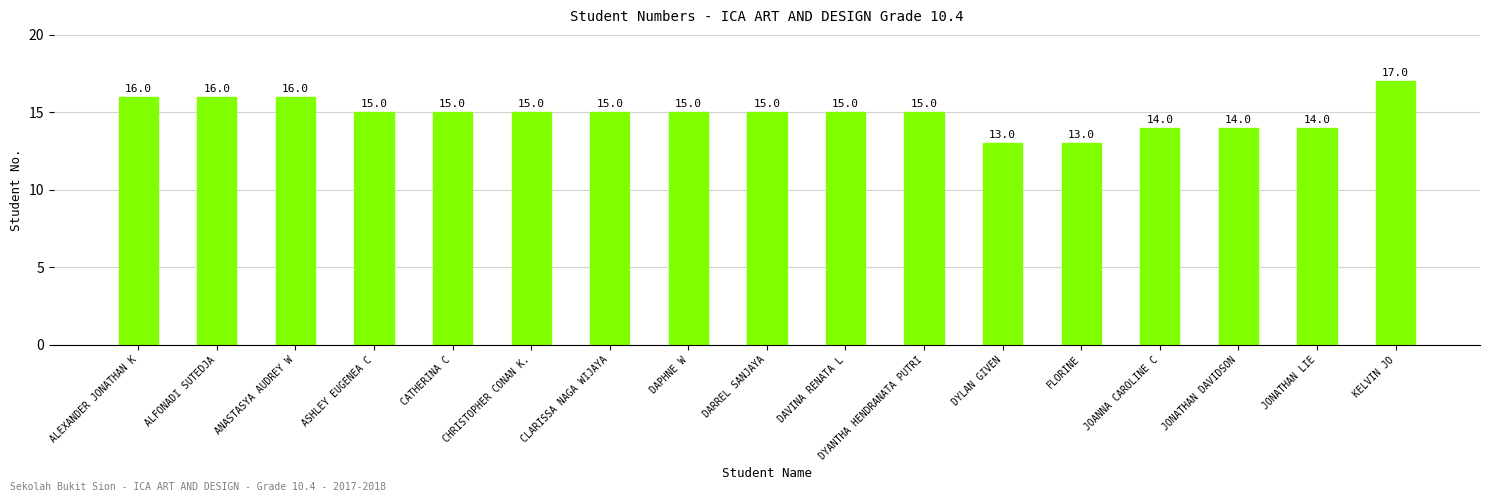

Is it true that the value at DYLAN GIVEN is 13?

True